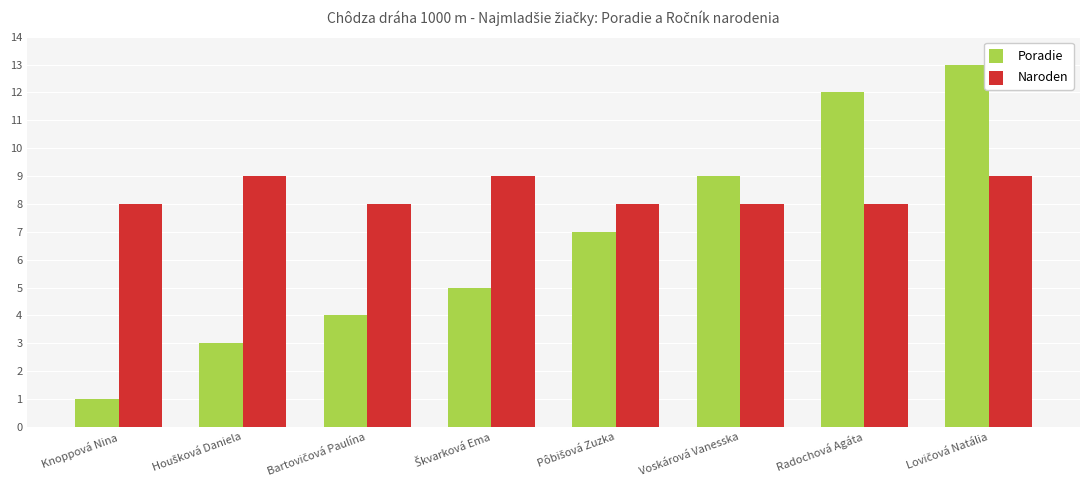

Count the number of data series in this chart.

2